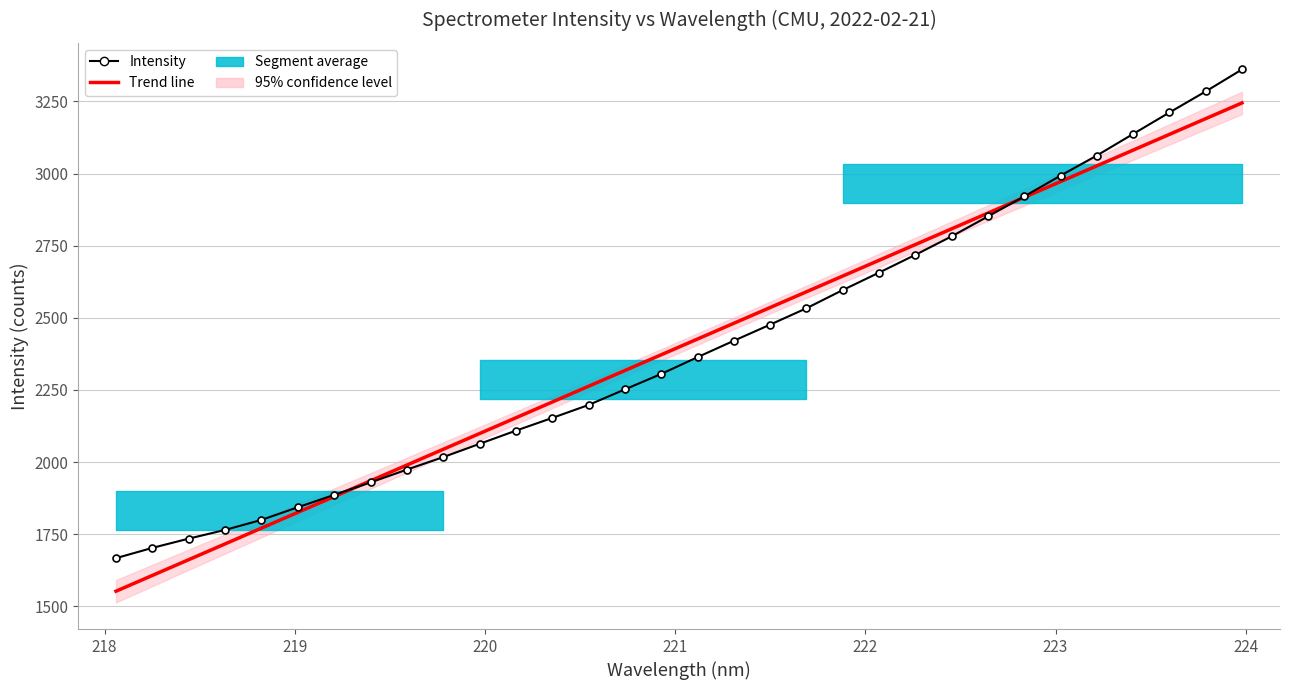

What is the value of the Trend line point at the 28th from the left?

3026.8